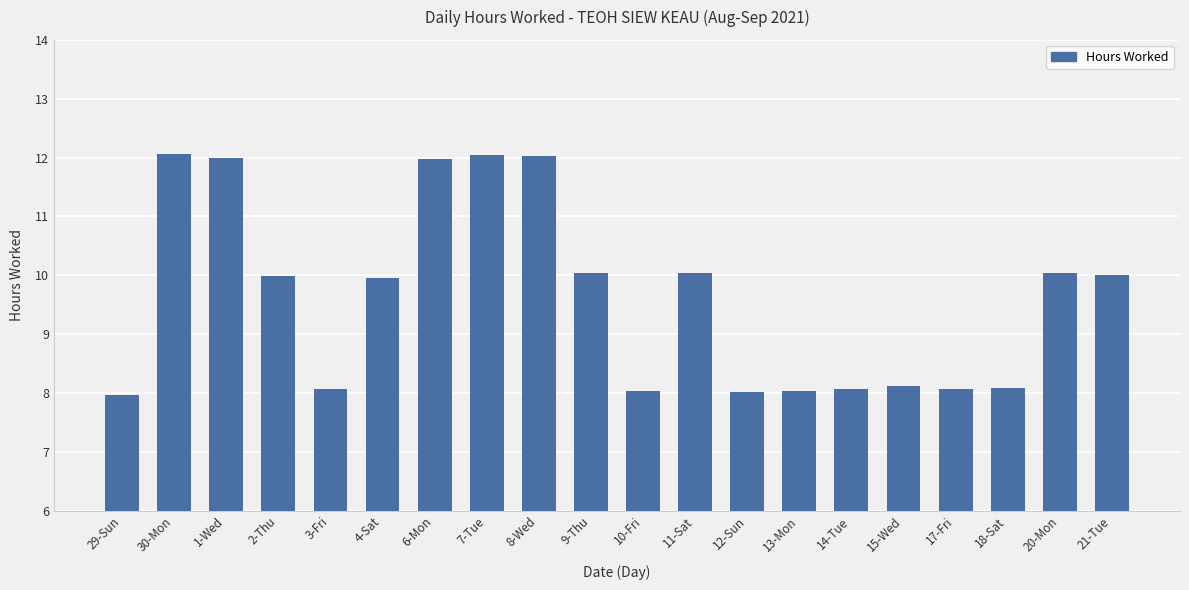

What is the minimum value shown in the chart?

8.0